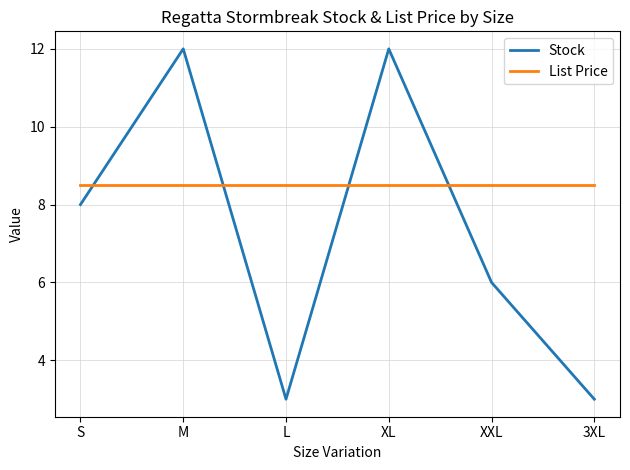

Which series has the largest total across all categories?

List Price